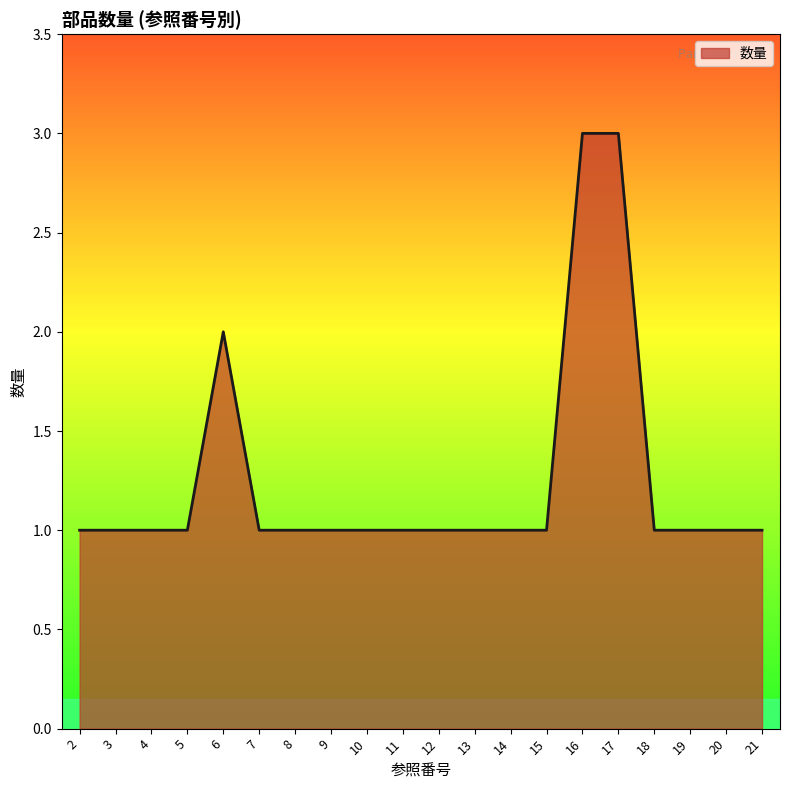

Approximately how many times larger is the value at 16 compared to 20?

3.0